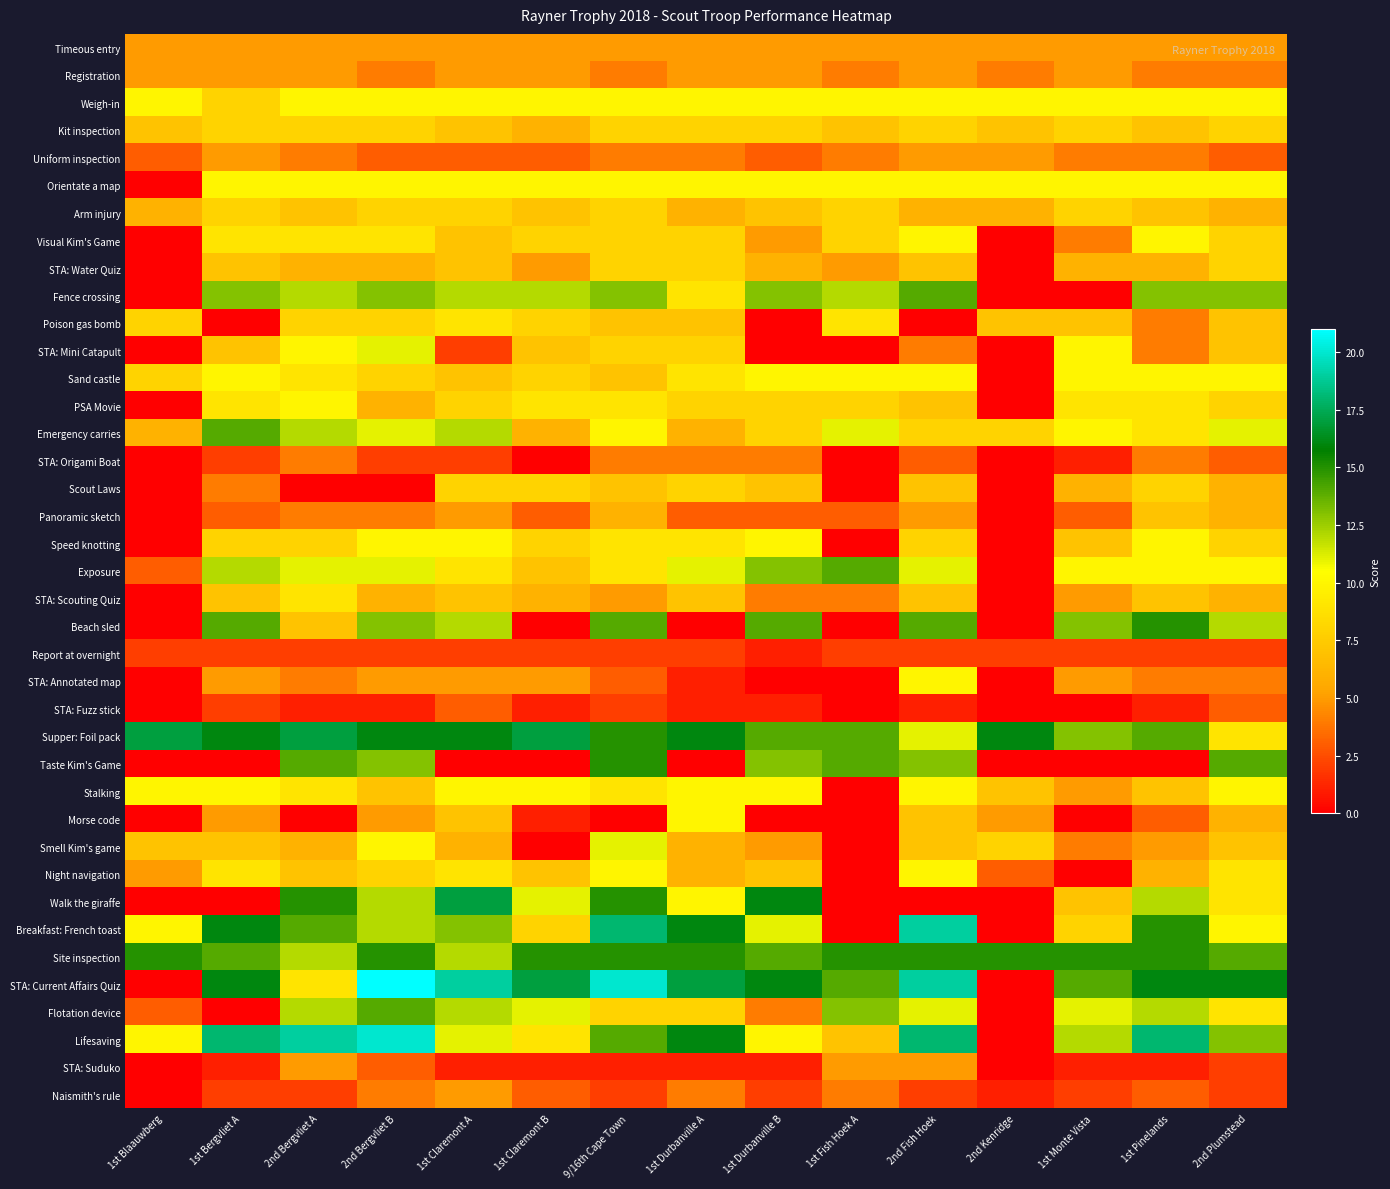

Which series has the largest range (max minus min)?

STA: Current Affairs Quiz